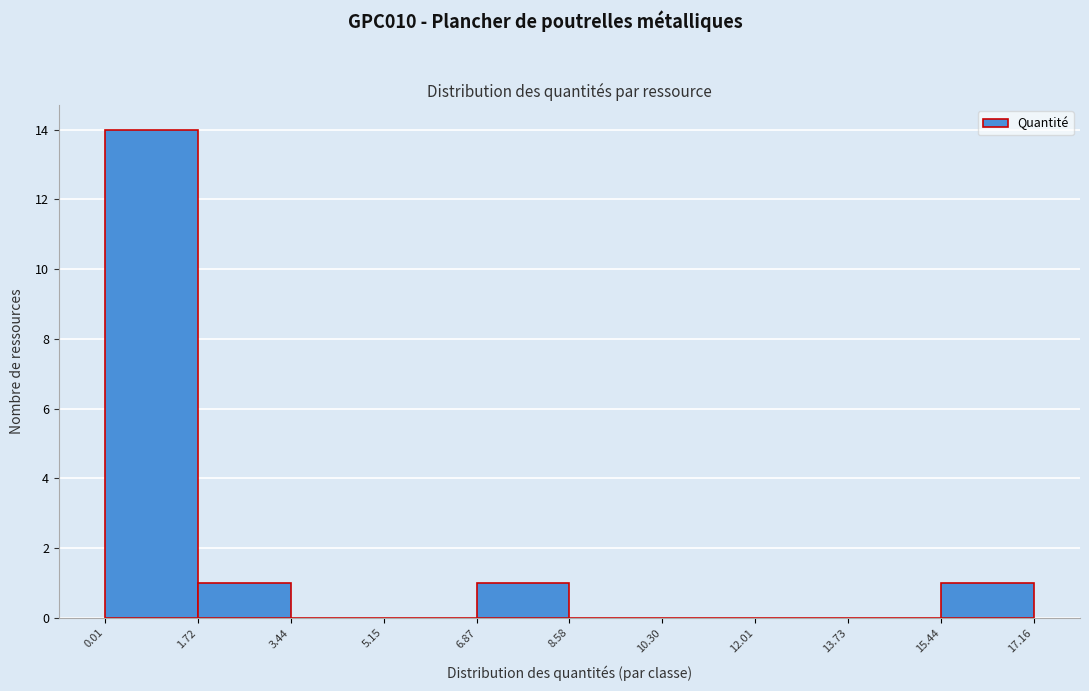

Reading left to right, list every bar in this chart as the range it spans on the x-axis followed by its height. The values are not printed on the chart, so give them approximately, as read against the axis.

0.01 to 1.72: 14
1.72 to 3.44: 1
3.44 to 5.15: 0
5.15 to 6.87: 0
6.87 to 8.58: 1
8.58 to 10.30: 0
10.30 to 12.01: 0
12.01 to 13.73: 0
13.73 to 15.44: 0
15.44 to 17.16: 1